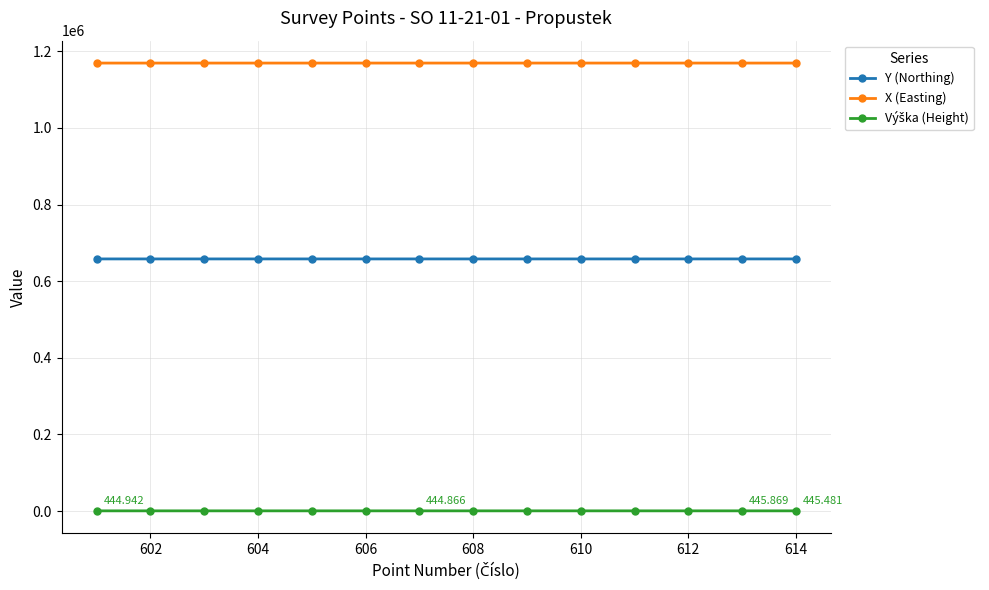

True or false: Y (Northing) and X (Easting) intersect in this chart.

False